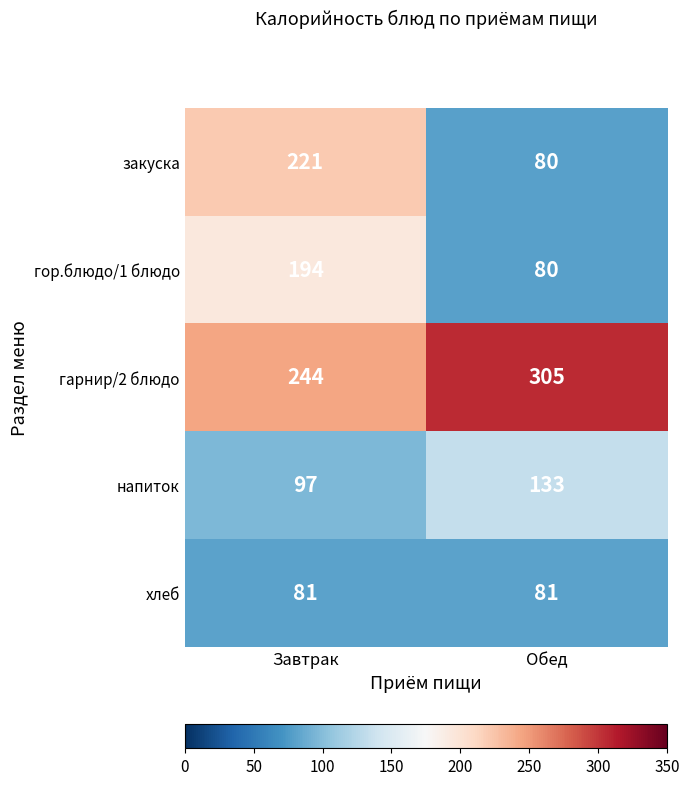

Is it true that закуска equals 80 at Обед?

True